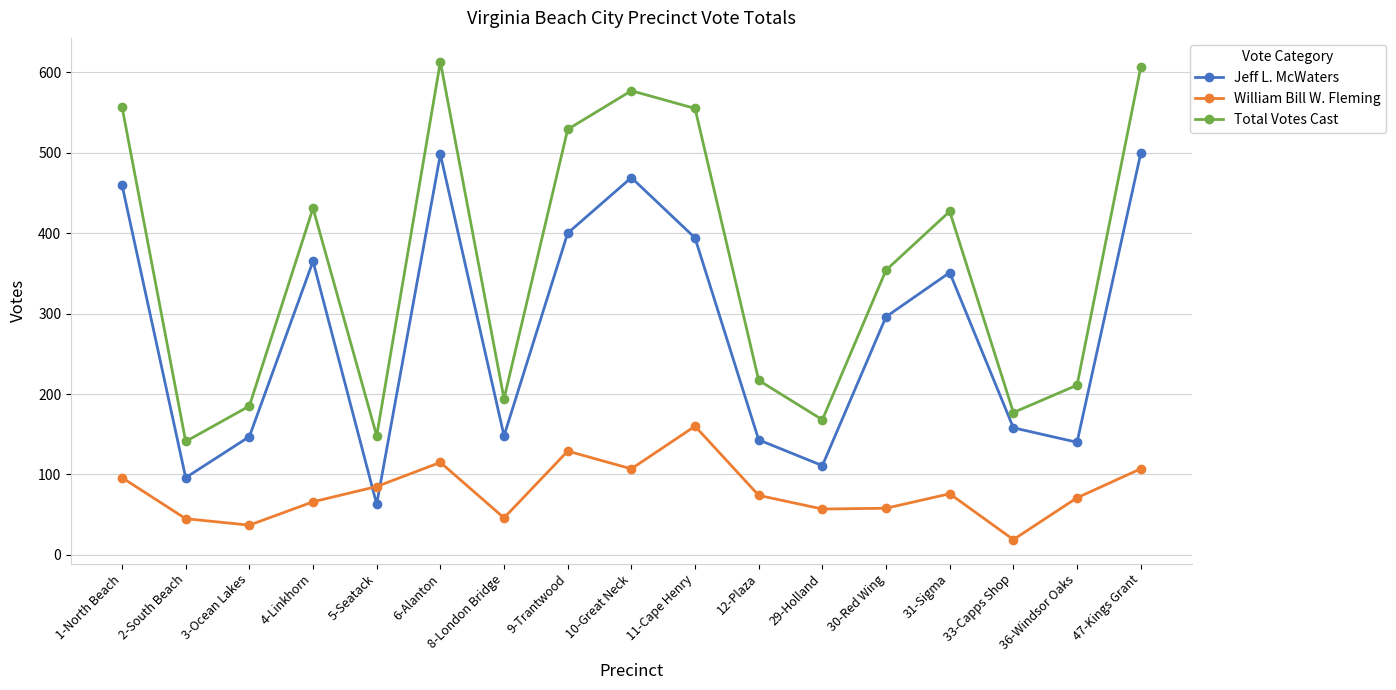

What are all the series names shown in the legend?

Jeff L. McWaters, William Bill W. Fleming, Total Votes Cast